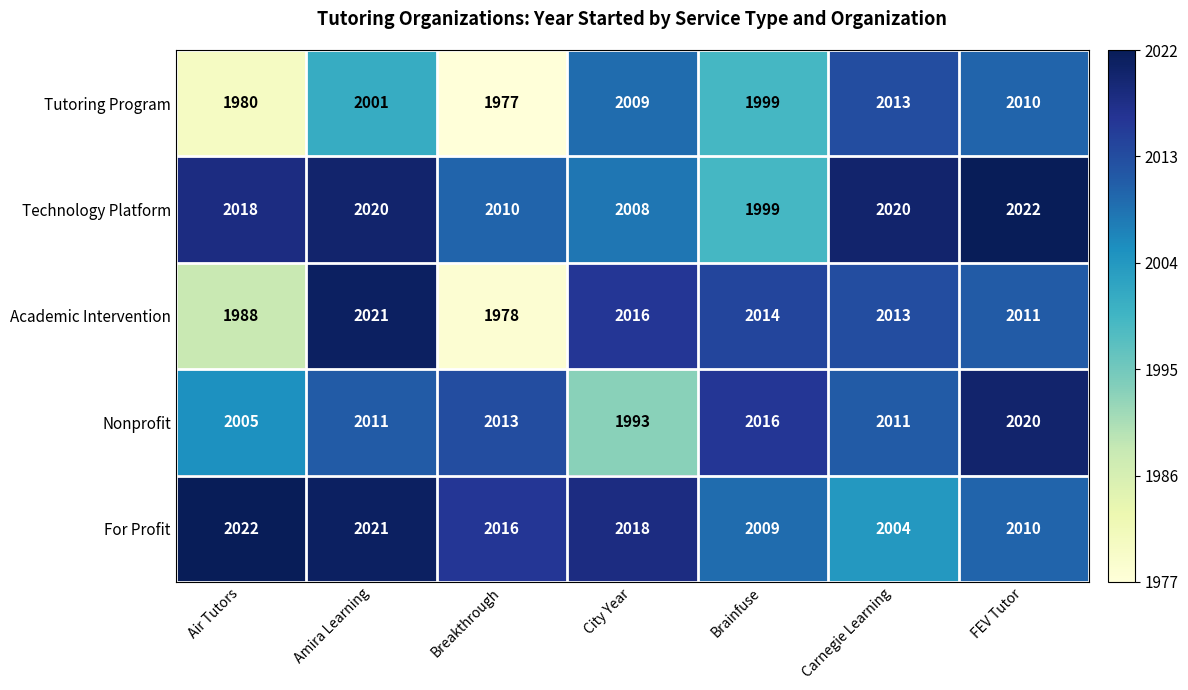

What is the sum of the Academic Intervention values at Breakthrough and City Year?

3994